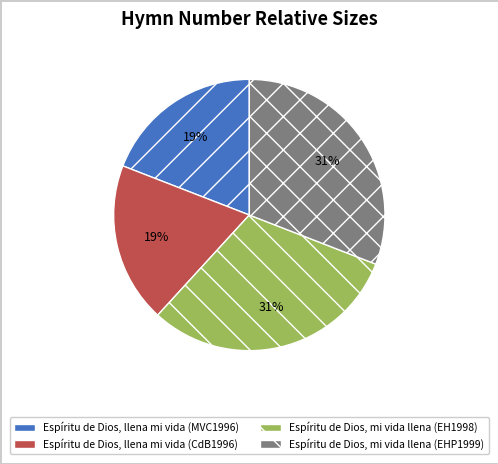

To the nearest percent, what is the difference between the largest and smallest slice percentages?

12%